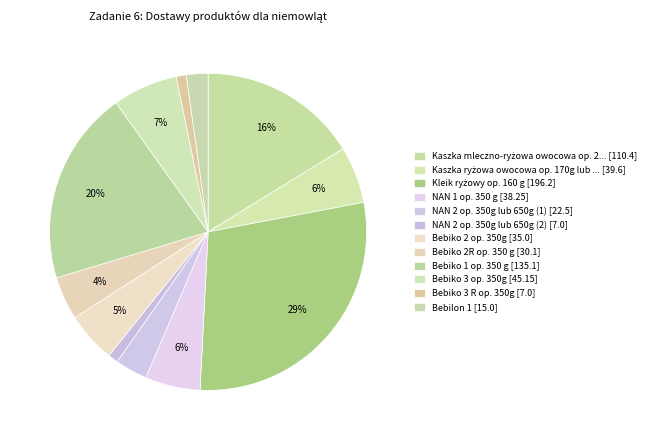

Count the number of slices in the pie.

12